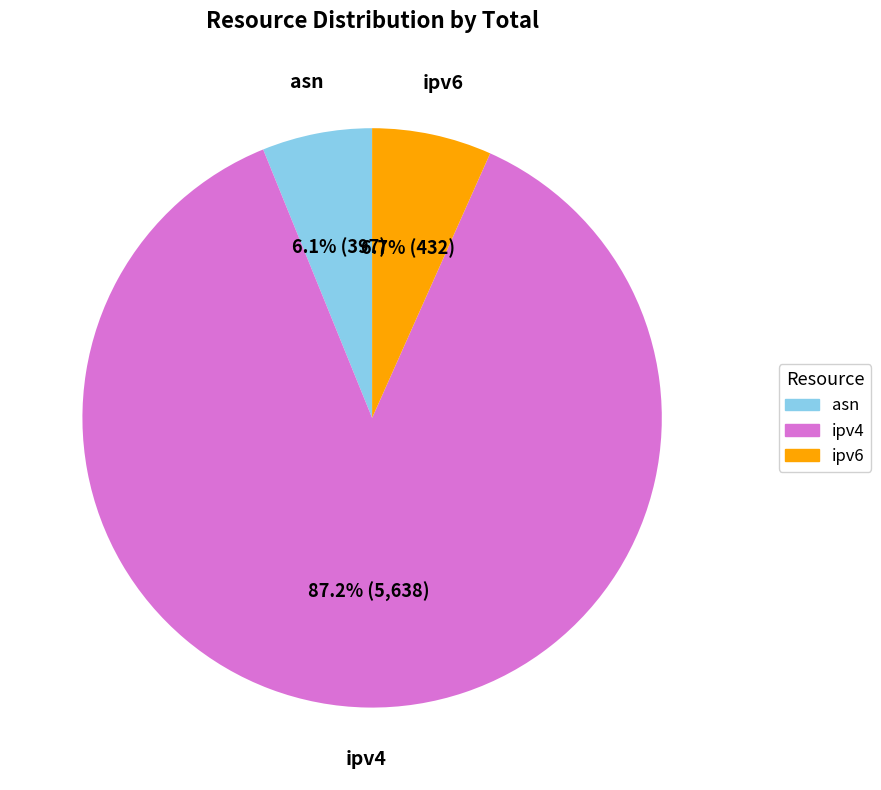

To the nearest percent, what is the average slice percentage?

33%